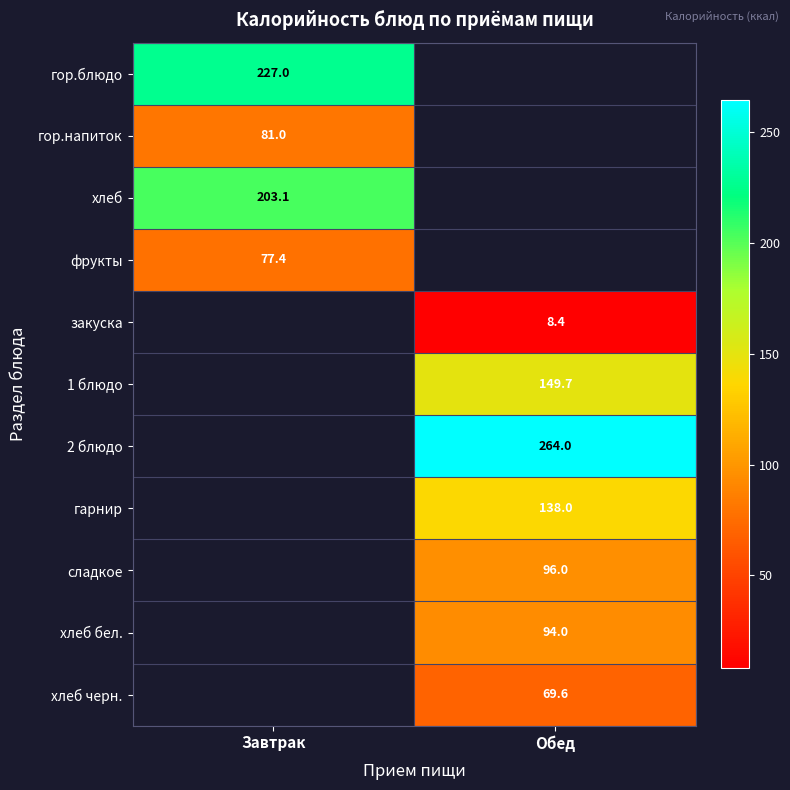

Is it true that хлеб equals 326.1 at Завтрак?

False